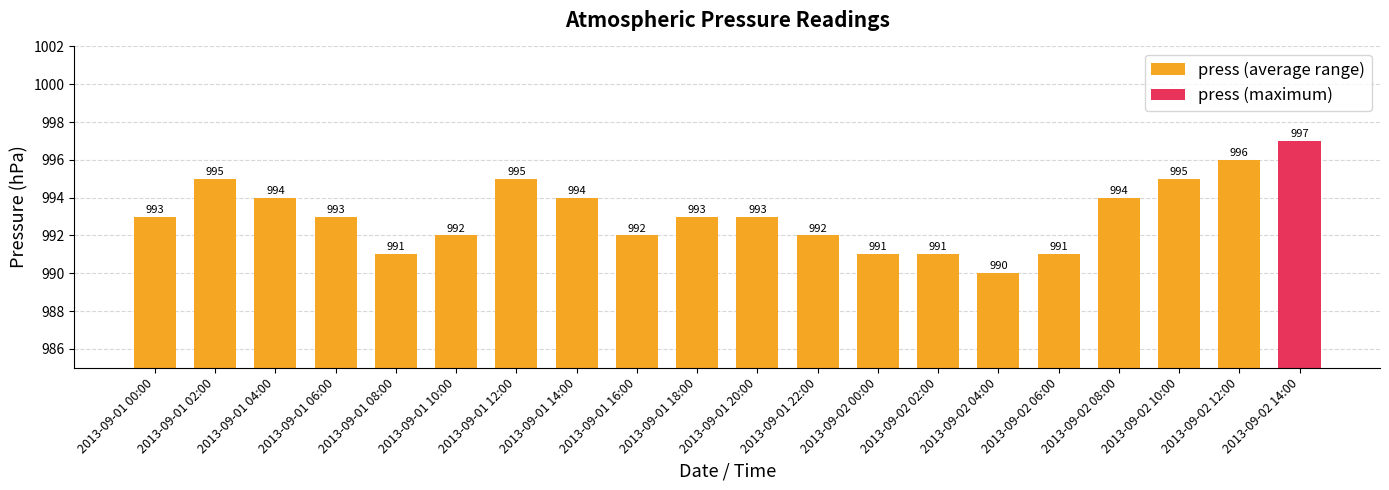

What is the sum of the values at 2013-09-01 18:00 and 2013-09-01 06:00?

1986